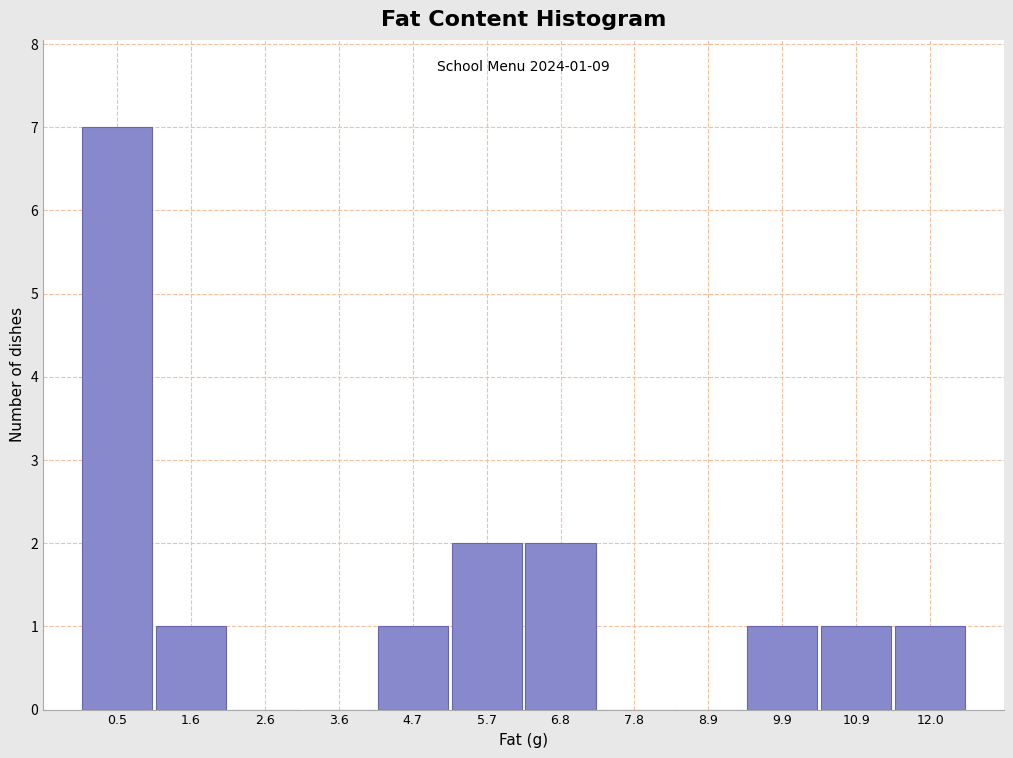

Over which range of the x-axis is the bar tallest?

0.0 to 1.0